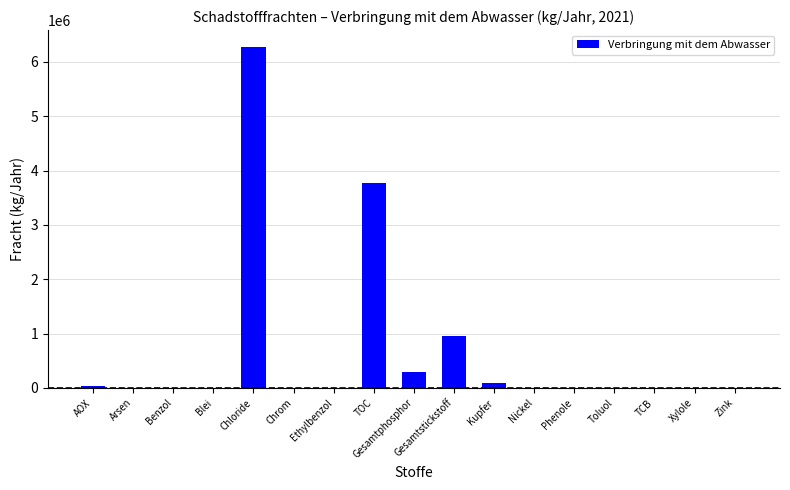

What is the sum of the values at Gesamtphosphor and Chloride?

6561070